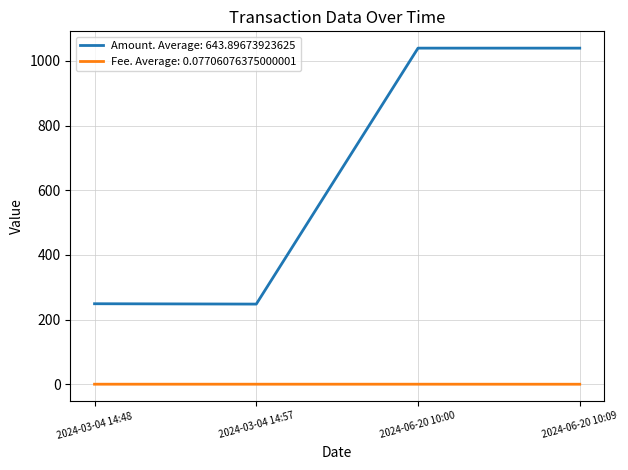

At 2024-06-20 10:00, list the series in order from smallest to largest.

Fee. Average: 0.07706076375000001, Amount. Average: 643.89673923625